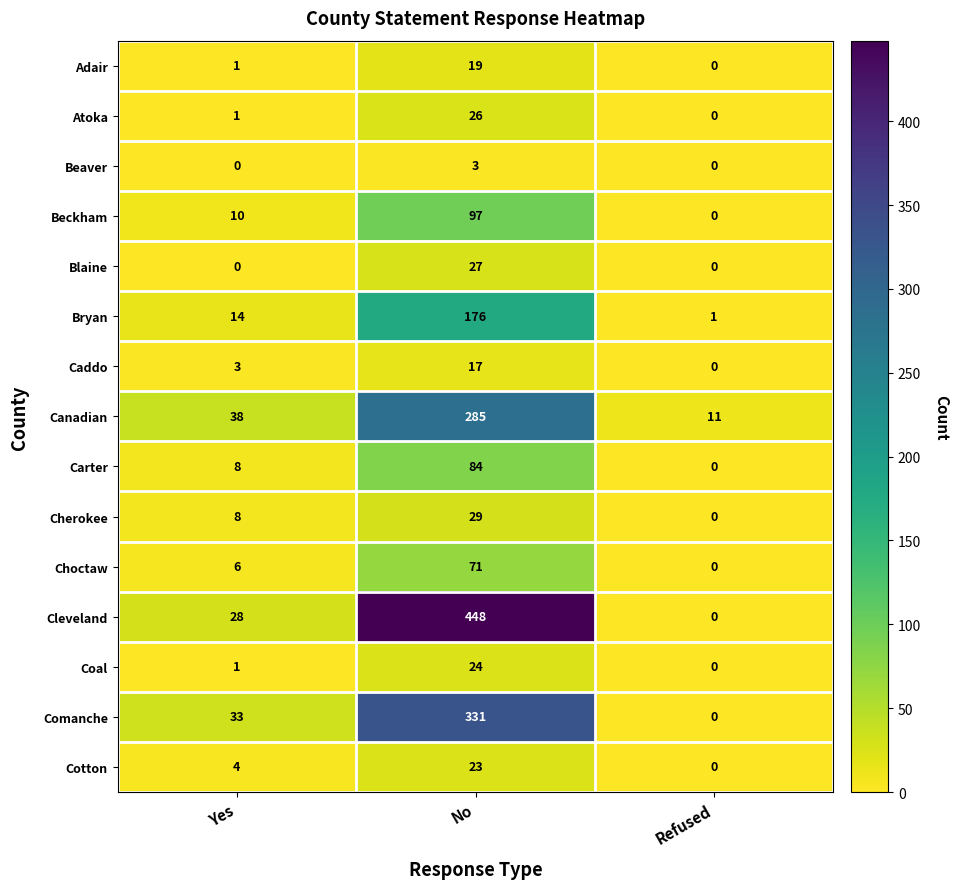

At which category is the sum across all series the highest?

No